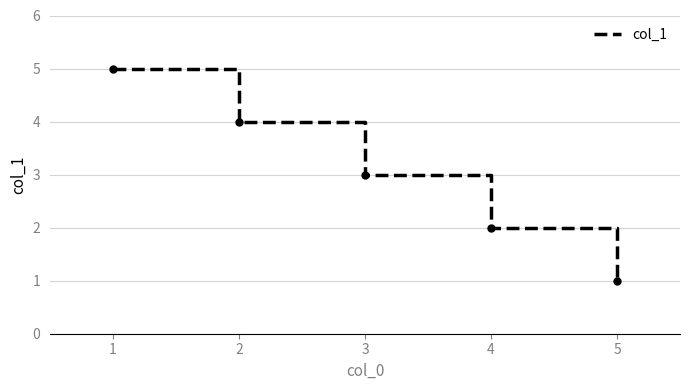

What is the sum of all values?

15